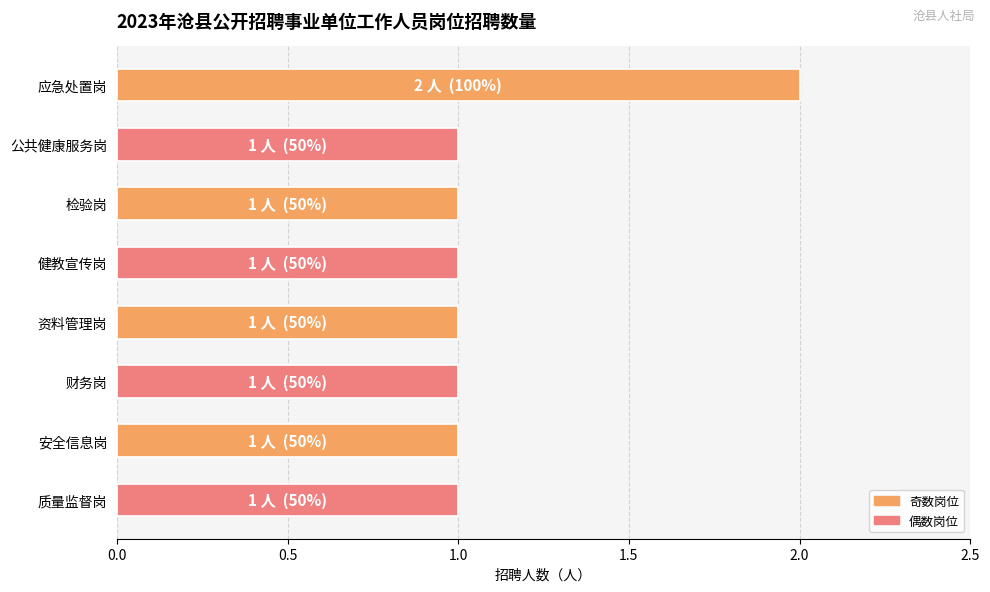

What is the minimum value shown in the chart?

1